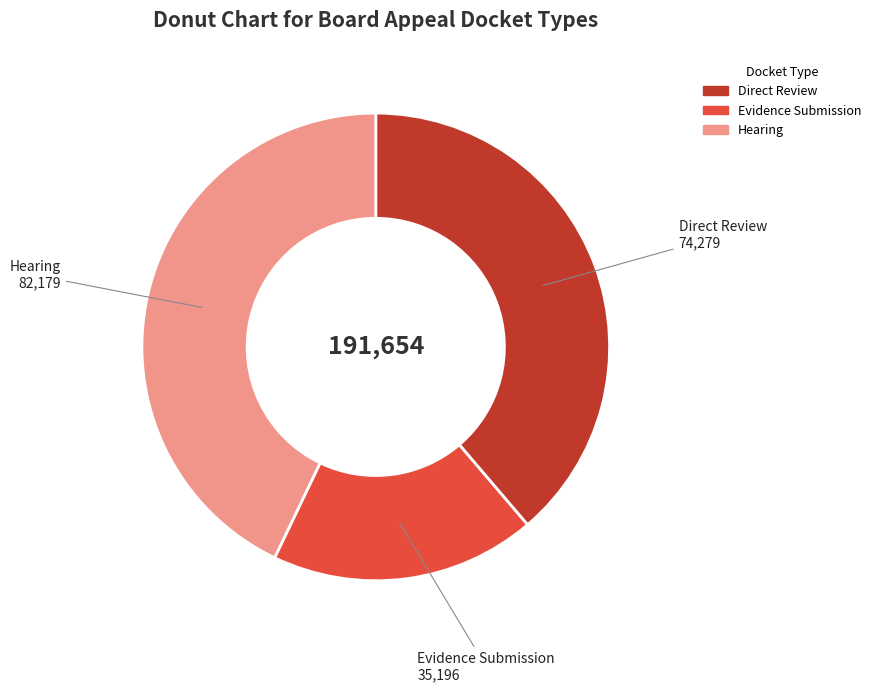

Rank the categories by value from lowest to highest.

Evidence Submission, Direct Review, Hearing